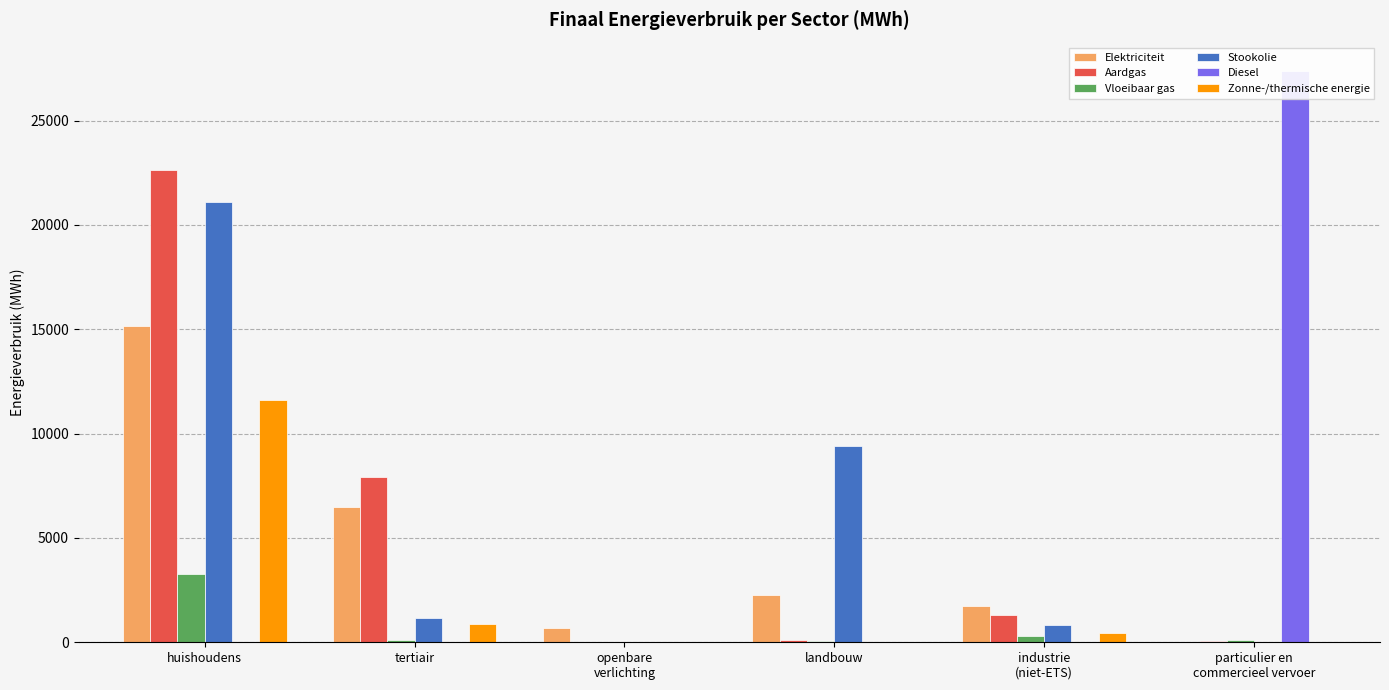

What is the difference between the Vloeibaar gas values at tertiair and industrie
(niet-ETS)?

181.8